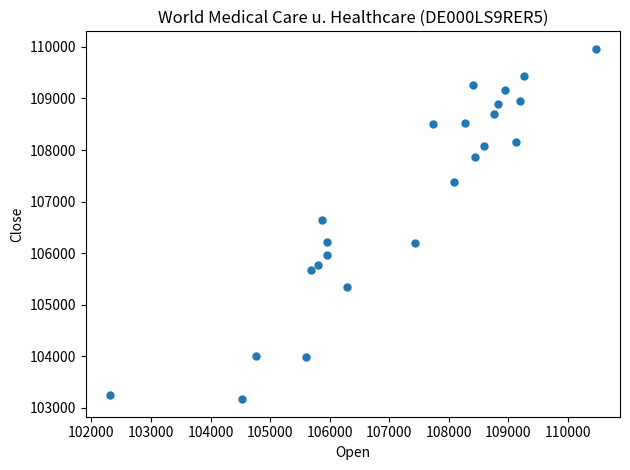

What Y value in the scatter plot is closest to 106564?

106640